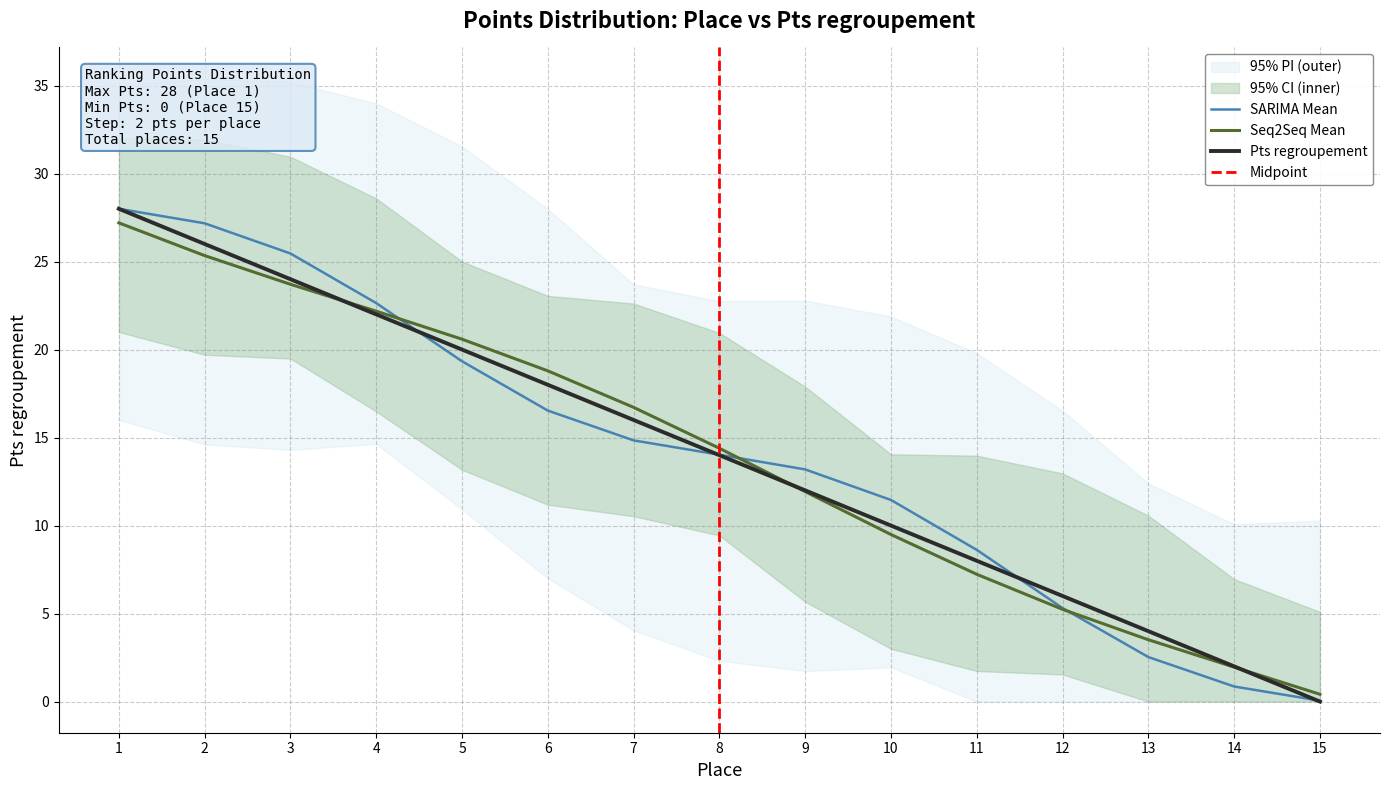

What is the average value?

14